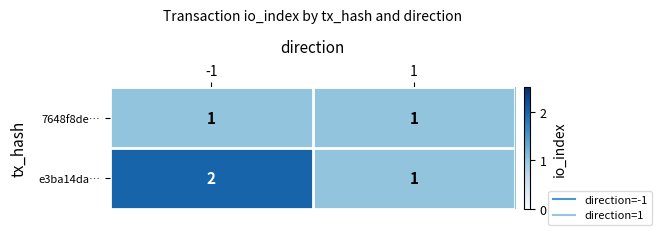

True or false: e3ba14da… has a value of 1 at 1.

True